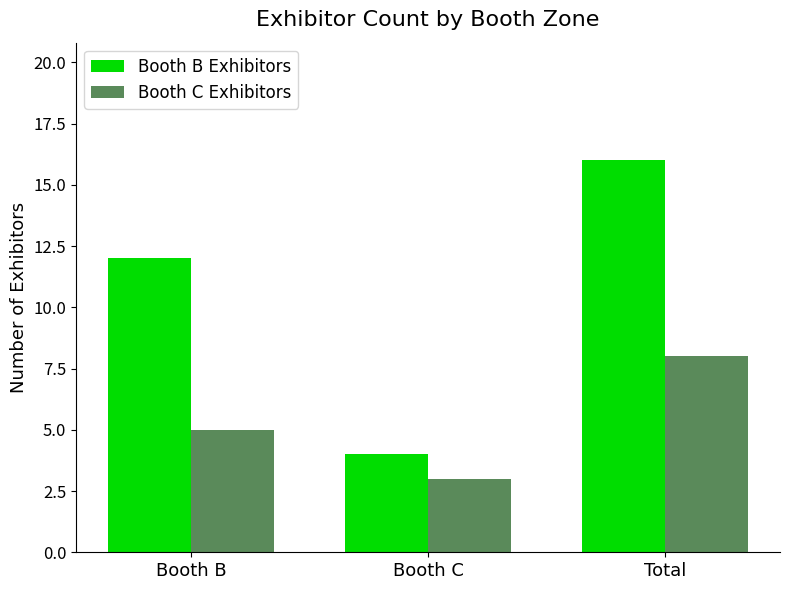

Rank the series by their average value, from lowest to highest.

Booth C Exhibitors, Booth B Exhibitors